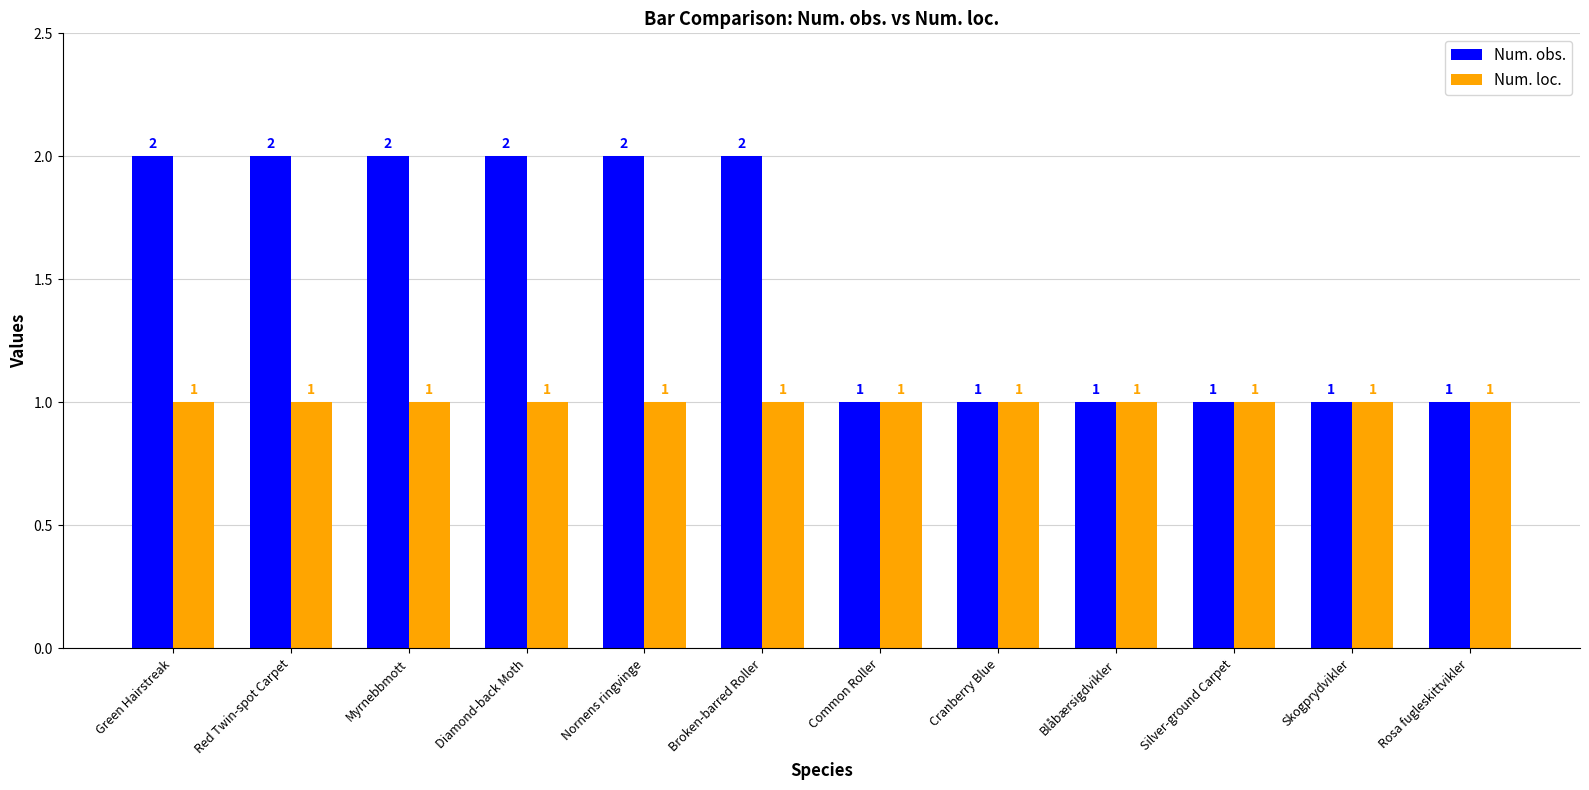

How many data points does each series have?

12